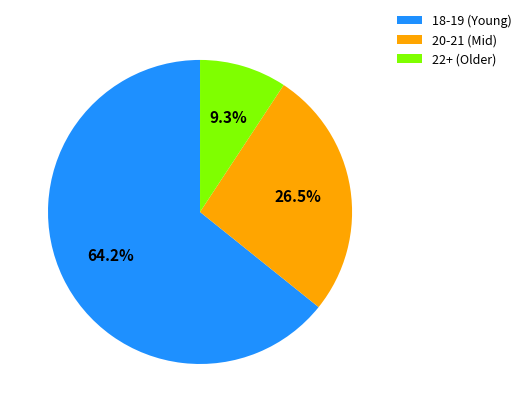

What percentage is NOT represented by 22+ (Older)?

90.7%